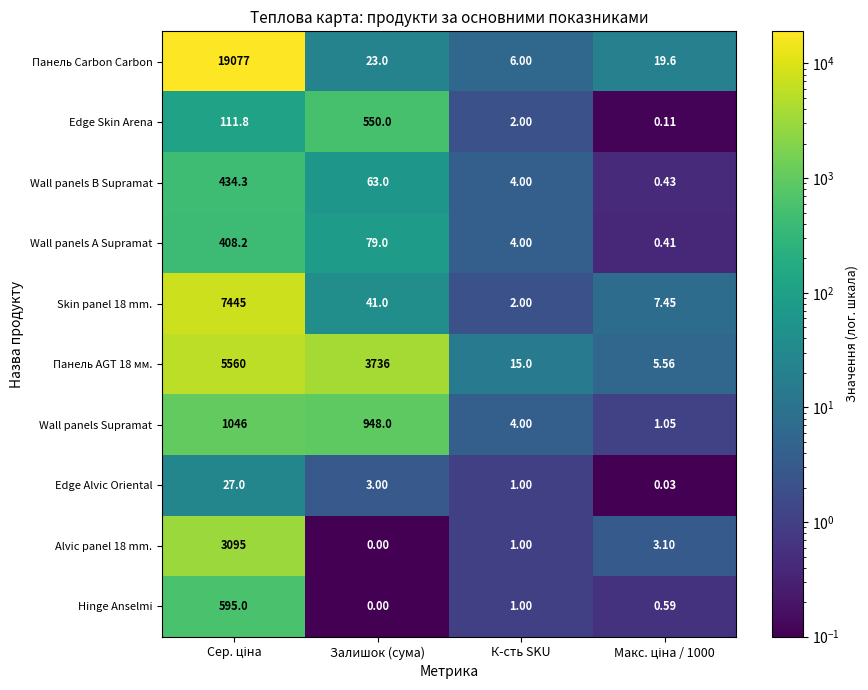

At which label is Панель AGT 18 мм. closest to 2782?

Залишок (сума)